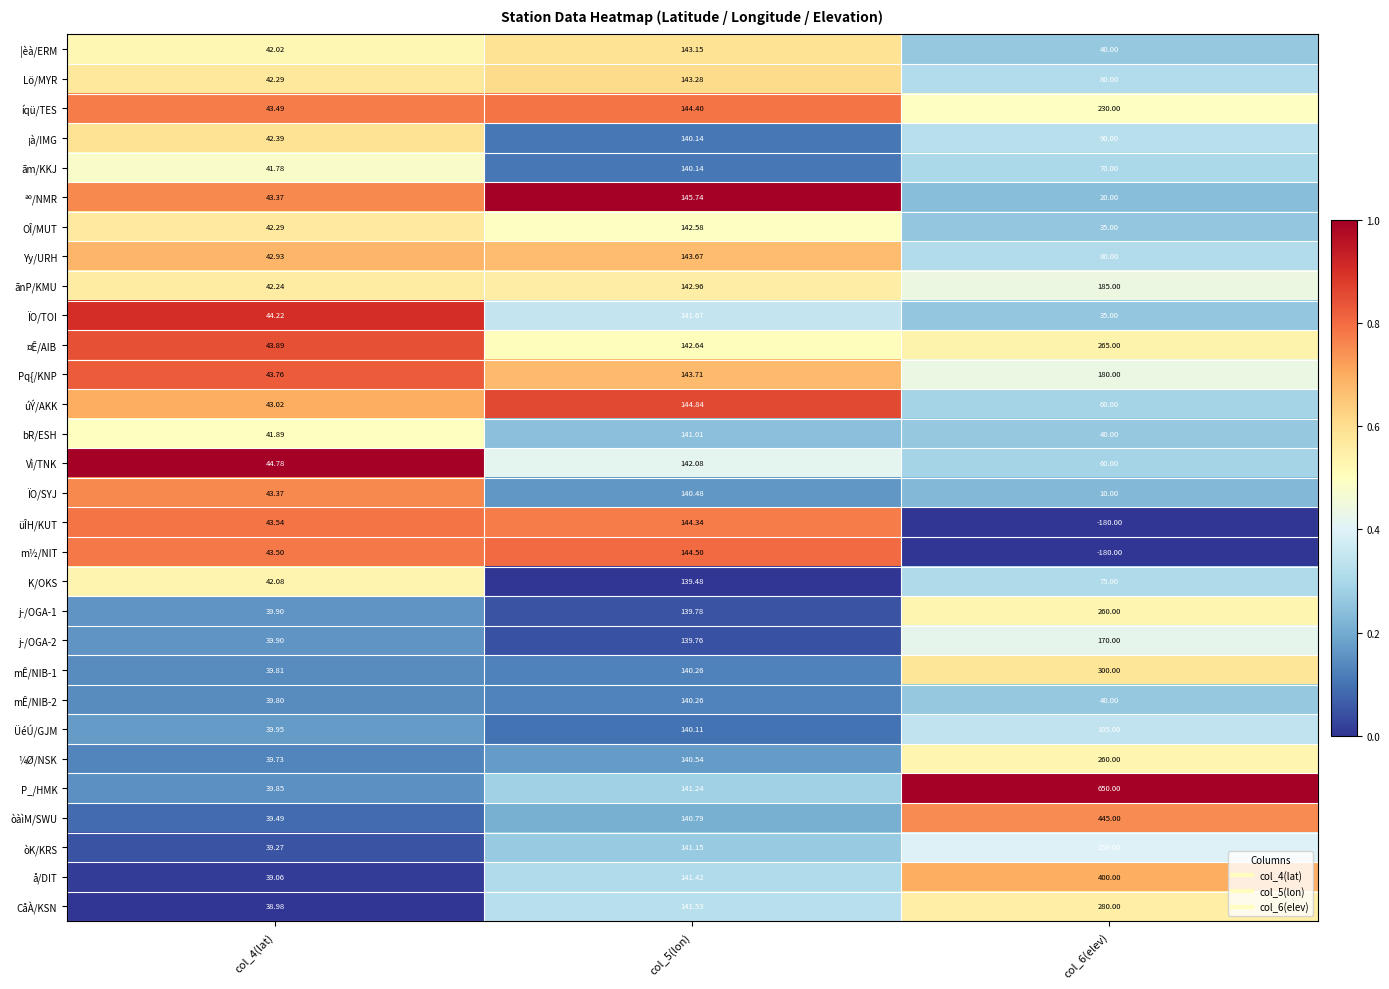

Which series has the largest range (max minus min)?

P_/HMK